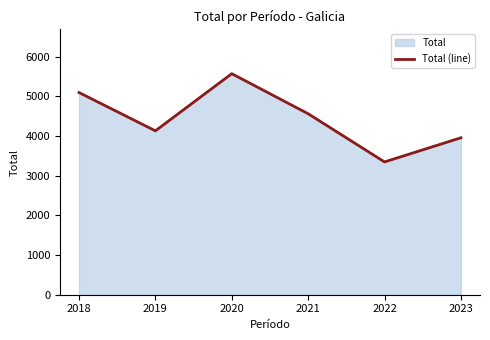

Which has a higher value, 2023 or 2020?

2020